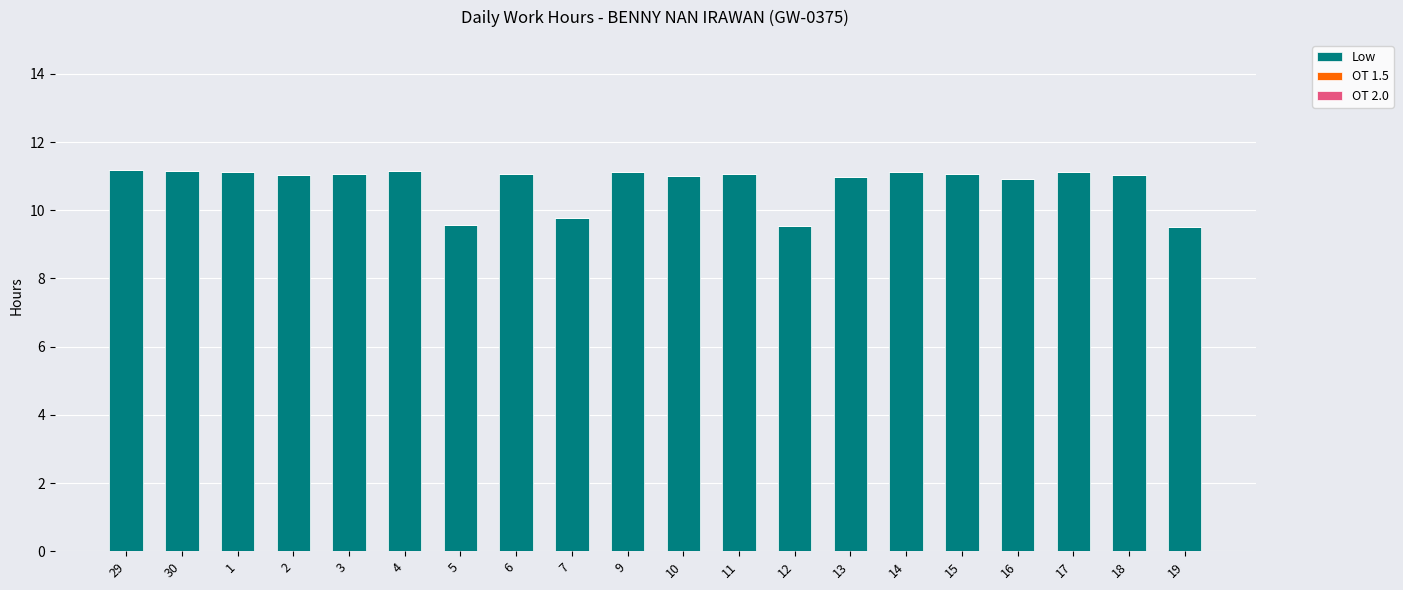

What is the sum of all values?

215.6